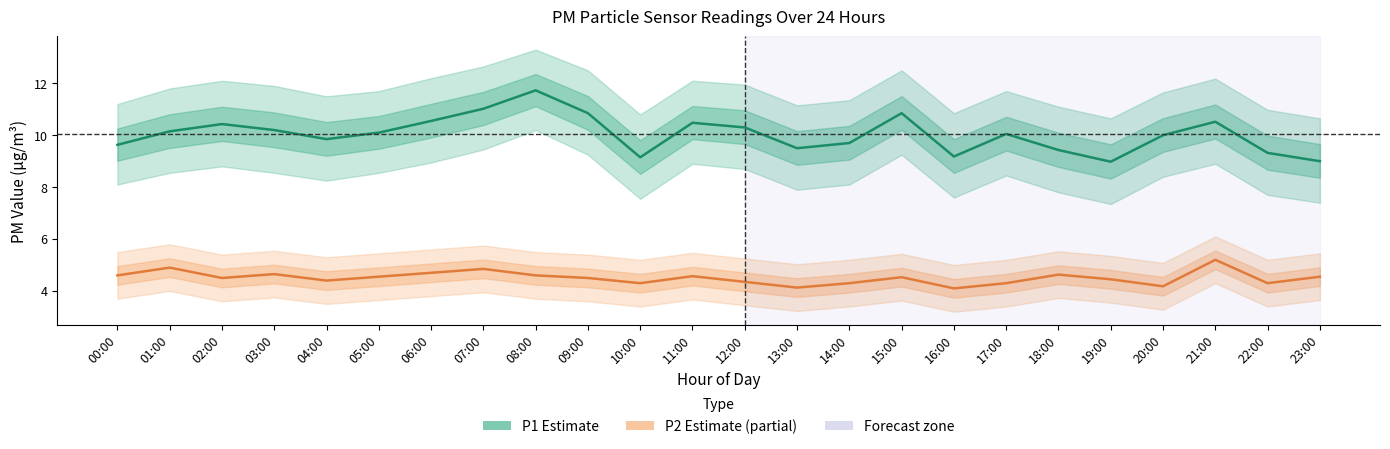

Where is the first local minimum for P2 (PM2.5)?

02:00